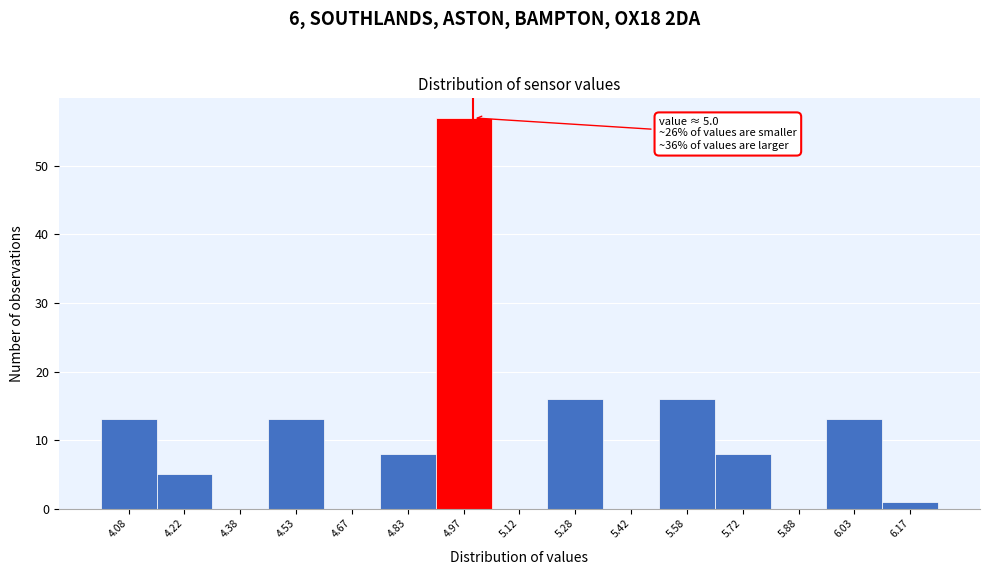

Over which range of the x-axis is the bar tallest?

4.90 to 5.05